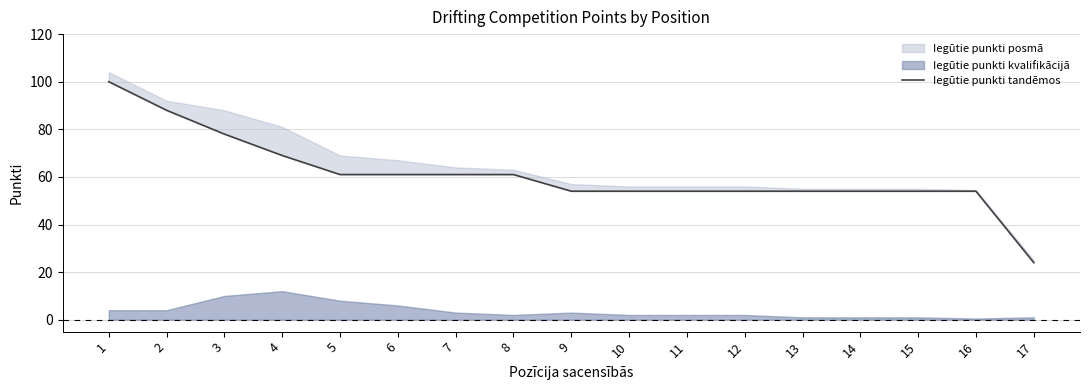

What is the approximate value at 3?

78